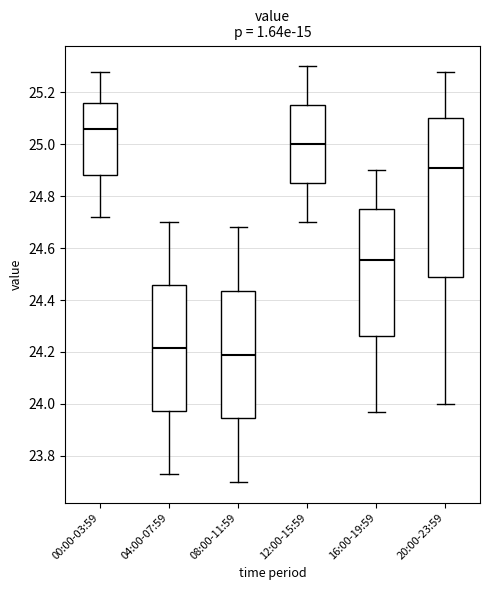

Which box is the tallest, from its lower edge to its upper edge?

20:00-23:59